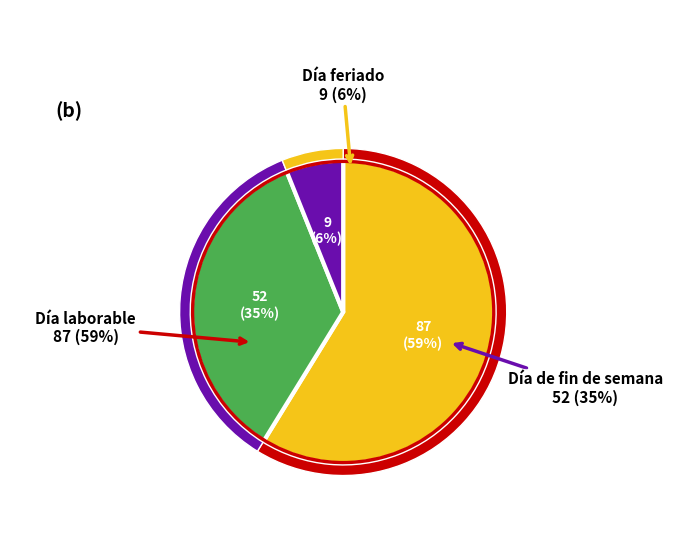

What is the ratio of the value at Día feriado to the value at Día de fin de semana?

0.2